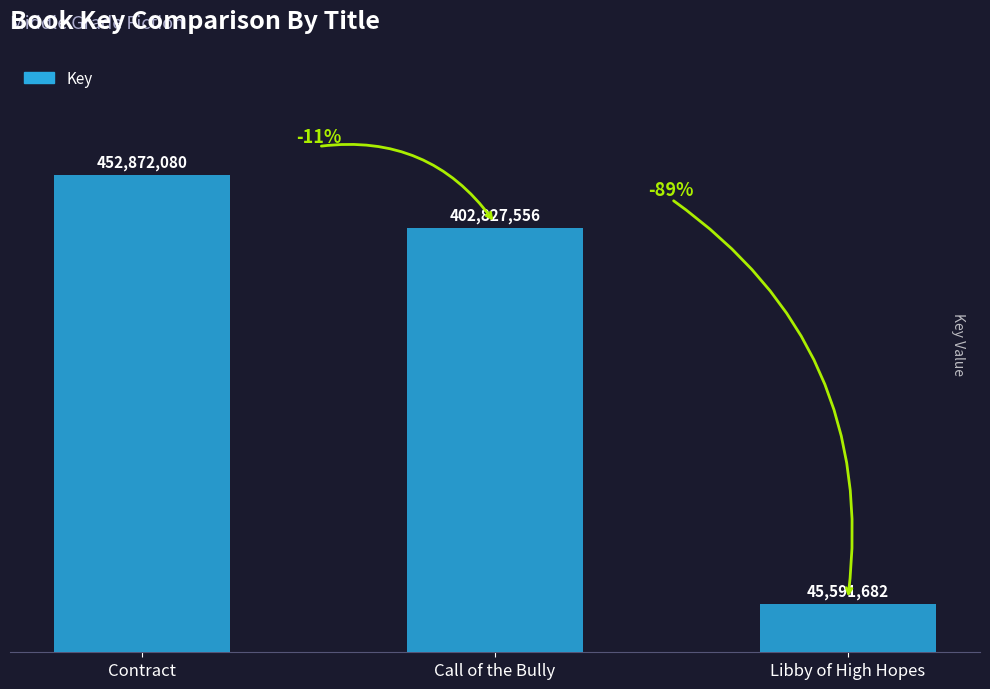

Does the chart contain any negative values?

No